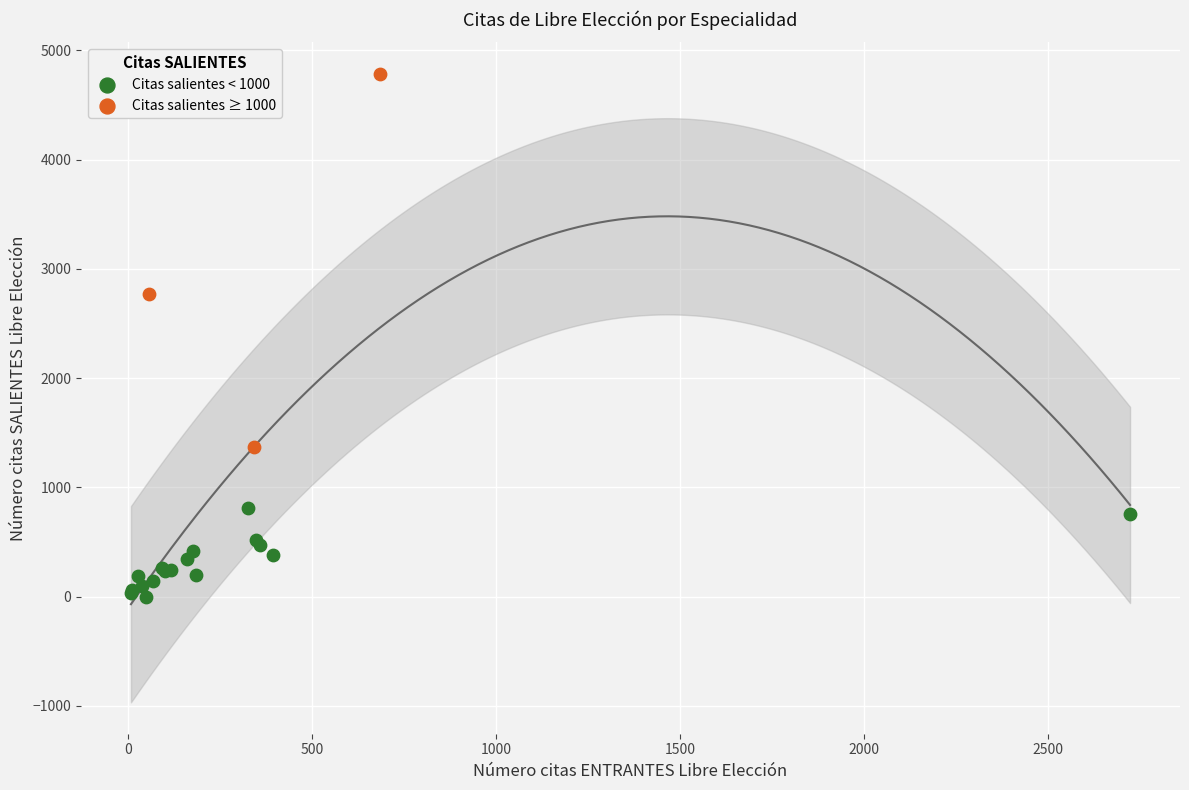

Which series has the largest Y range (max minus min)?

Citas salientes ≥ 1000